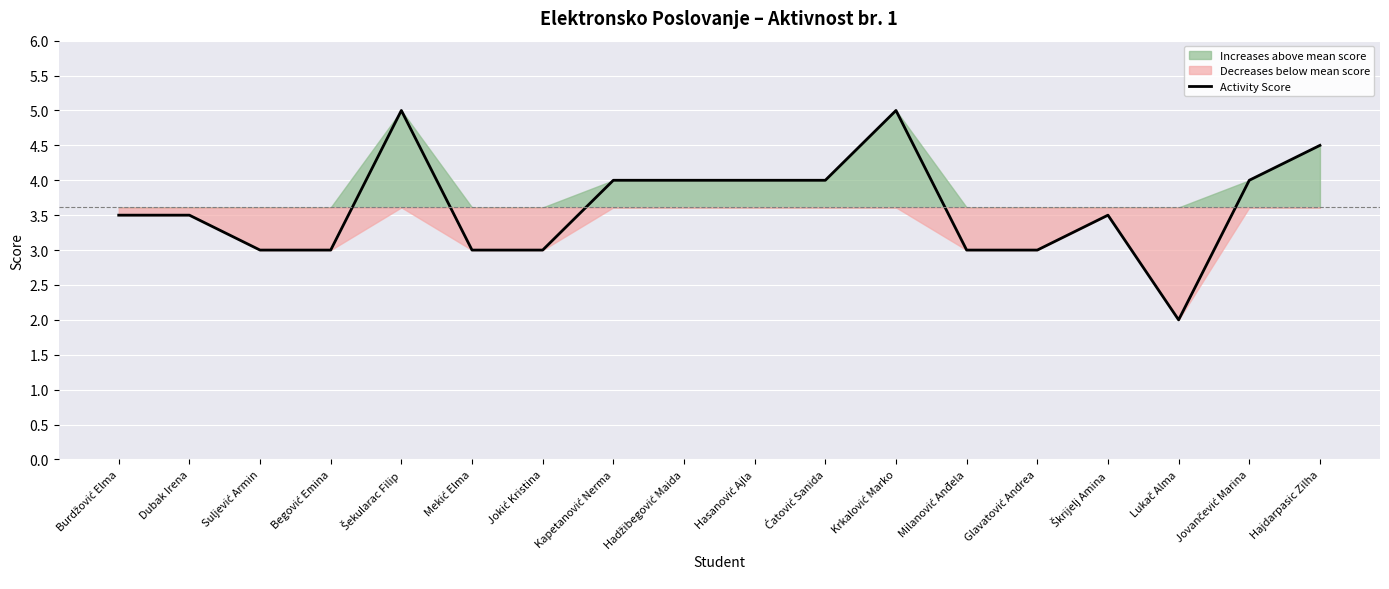

Count the values in the range 3 to 4.

14